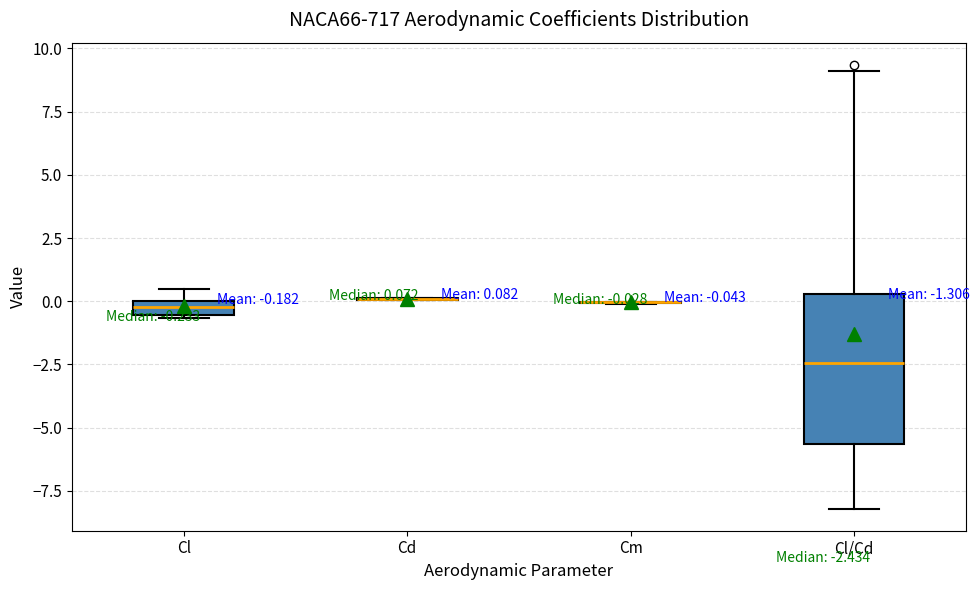

Which box is the tallest, from its lower edge to its upper edge?

Cl/Cd